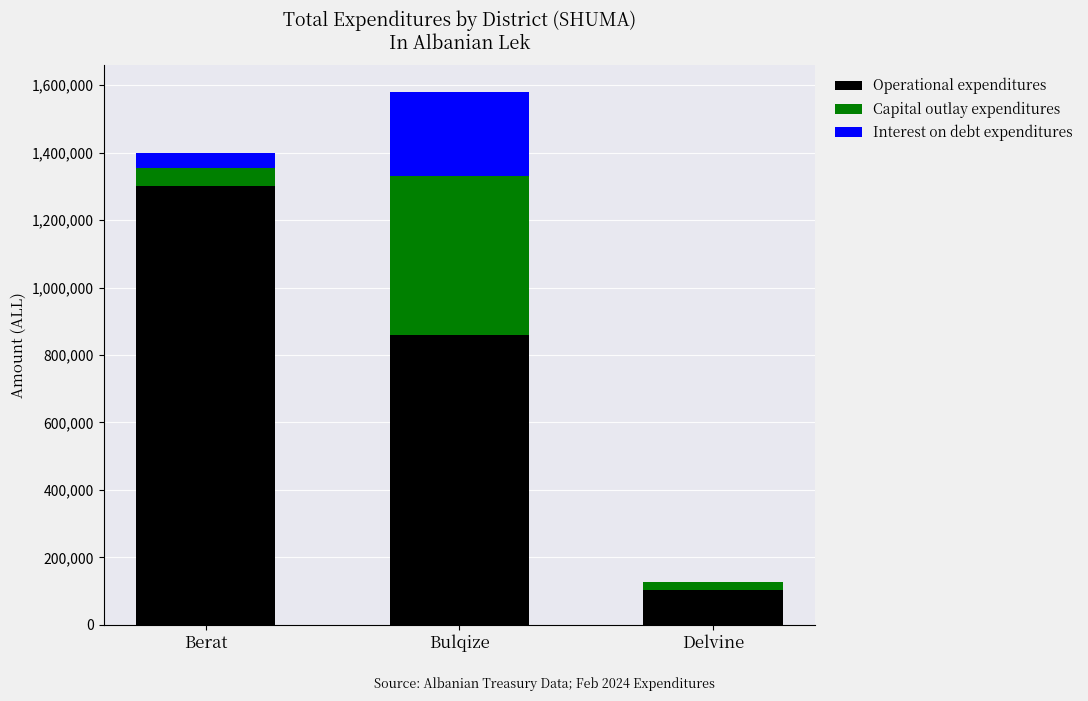

At which category is the sum across all series the highest?

Bulqize